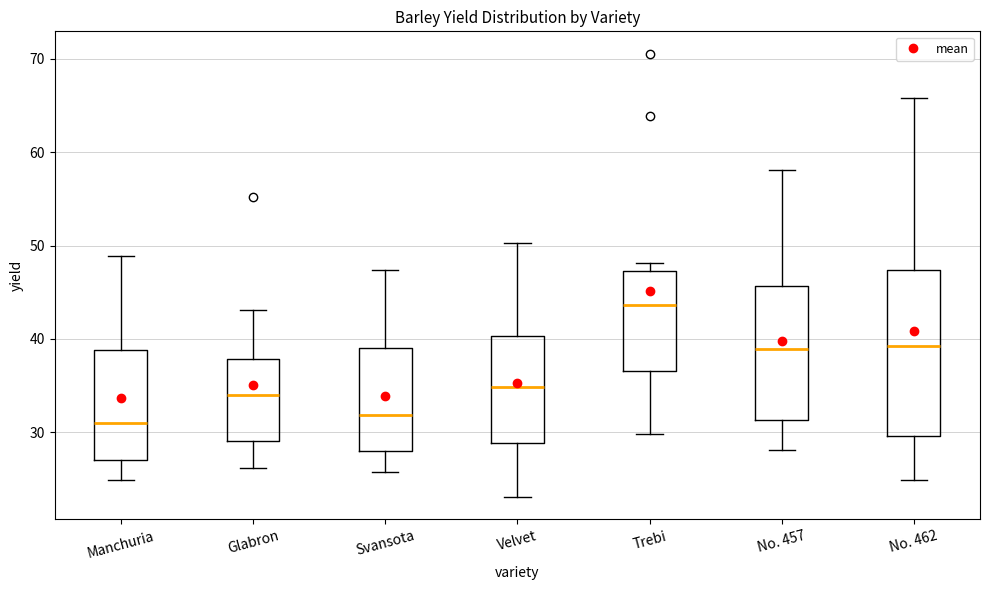

Comparing the boxes themselves (not the whiskers), which one is the tallest?

No. 462